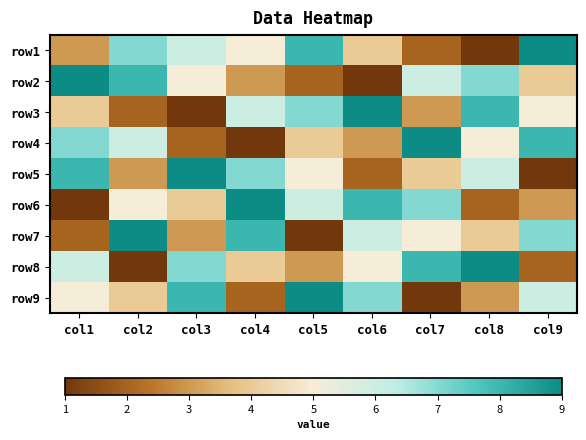

What is the greatest value displayed?

9